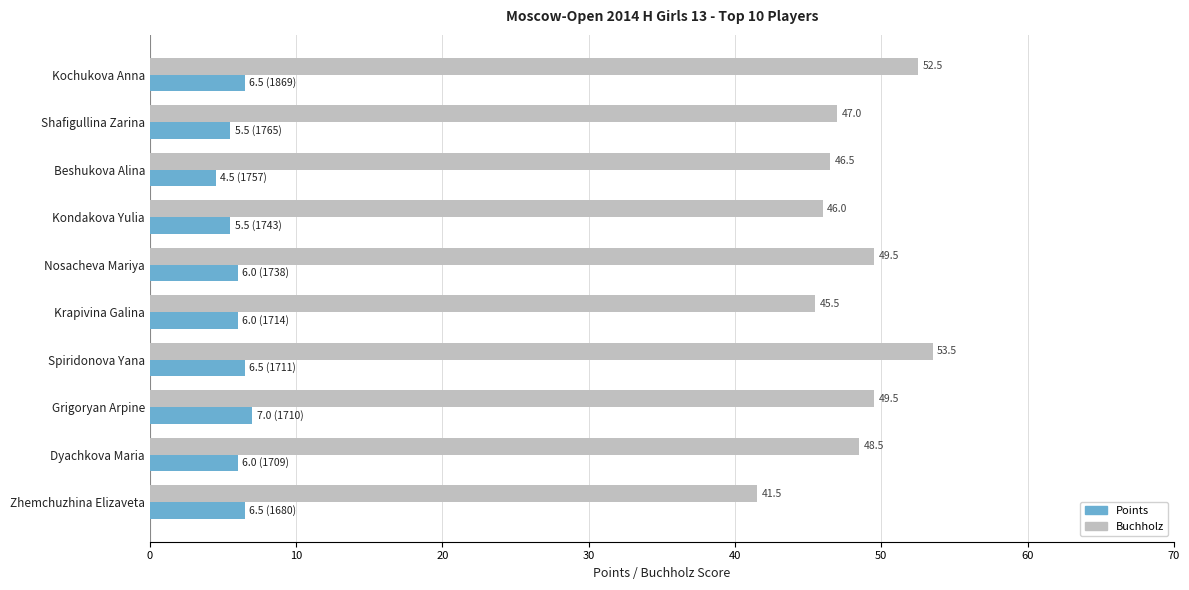

True or false: Buchholz has a value of 79.1 at Dyachkova Maria.

False